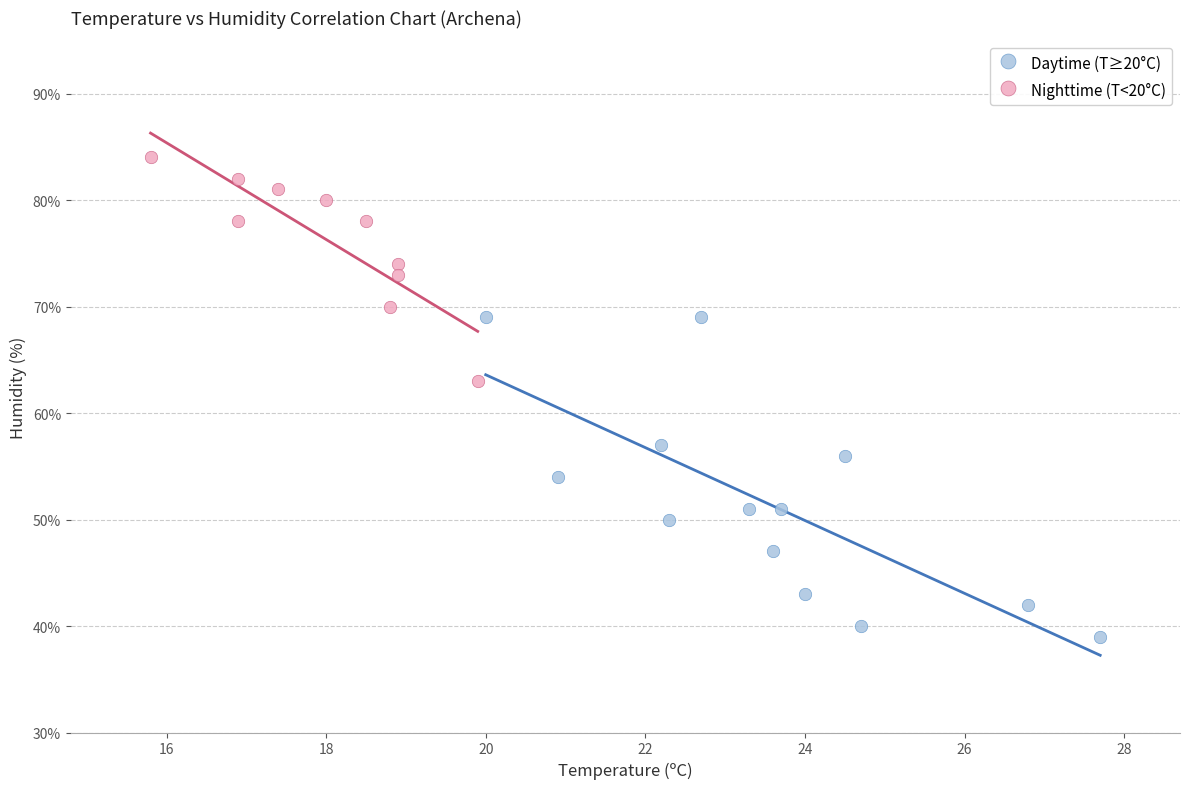

Which series reaches the maximum Y coordinate?

Nighttime (T<20°C)